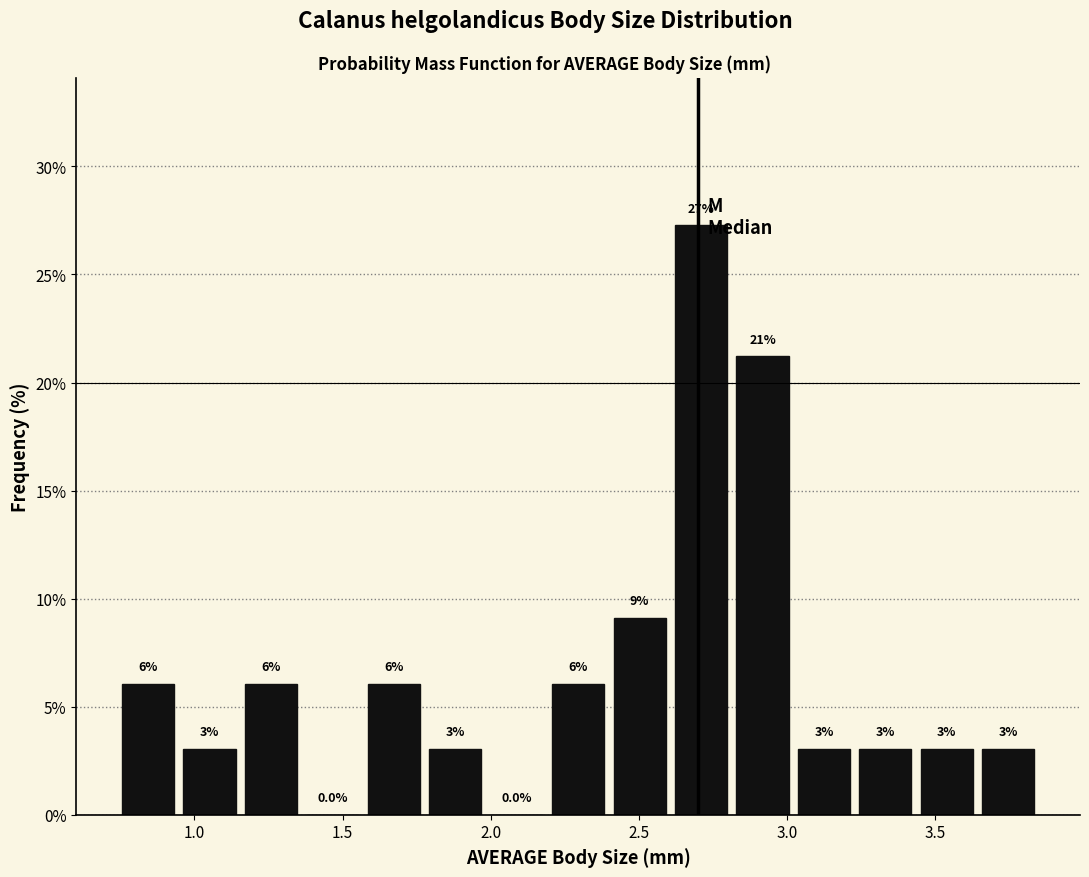

Over which range of the x-axis is the bar tallest?

2.60 to 2.80